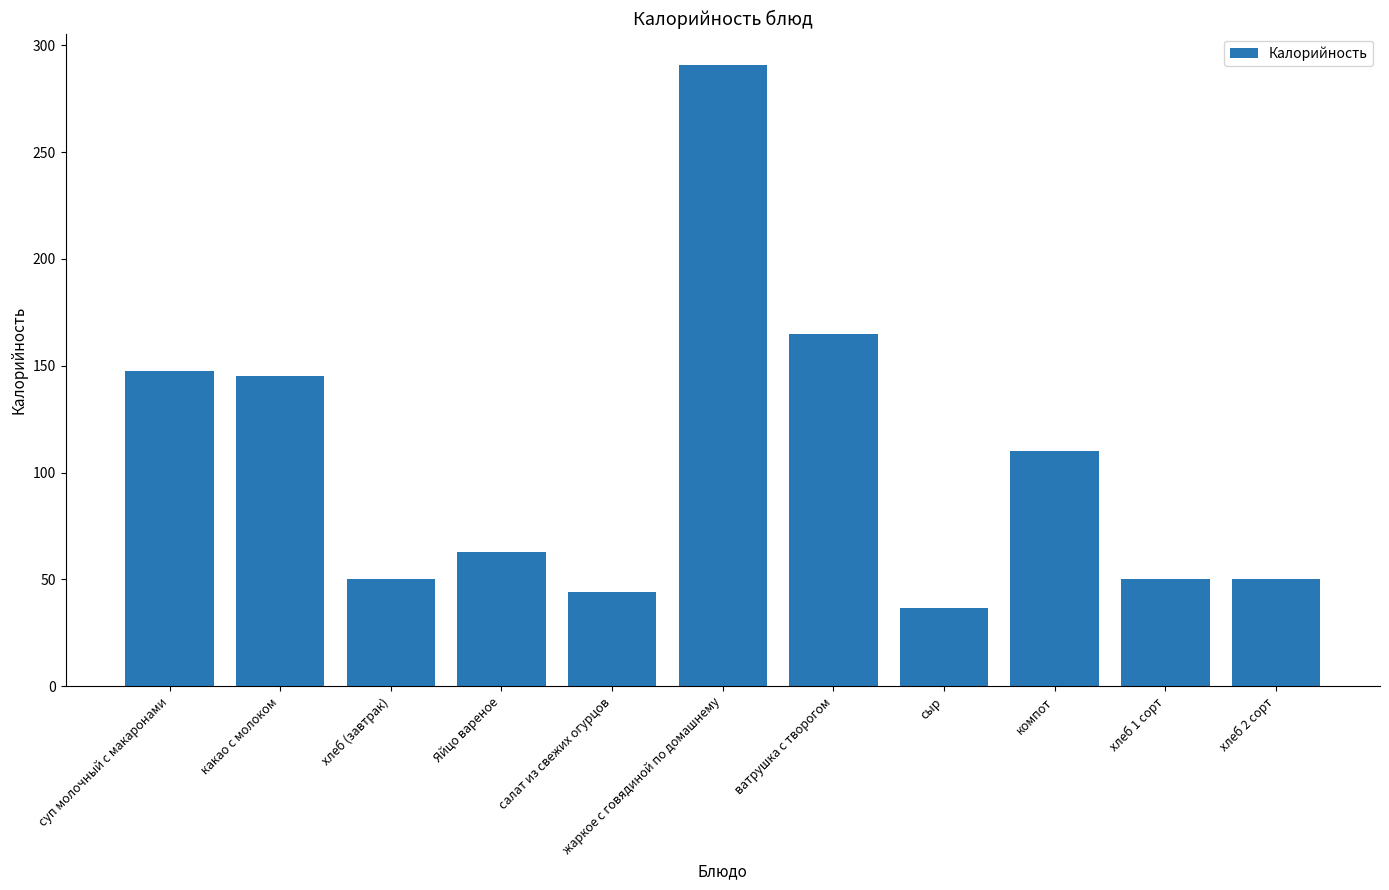

Approximately how many times larger is the value at компот compared to хлеб 1 сорт?

2.2